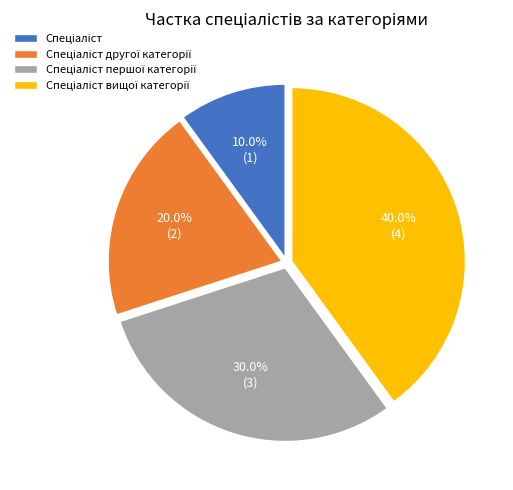

Is there a majority slice in this chart?

No